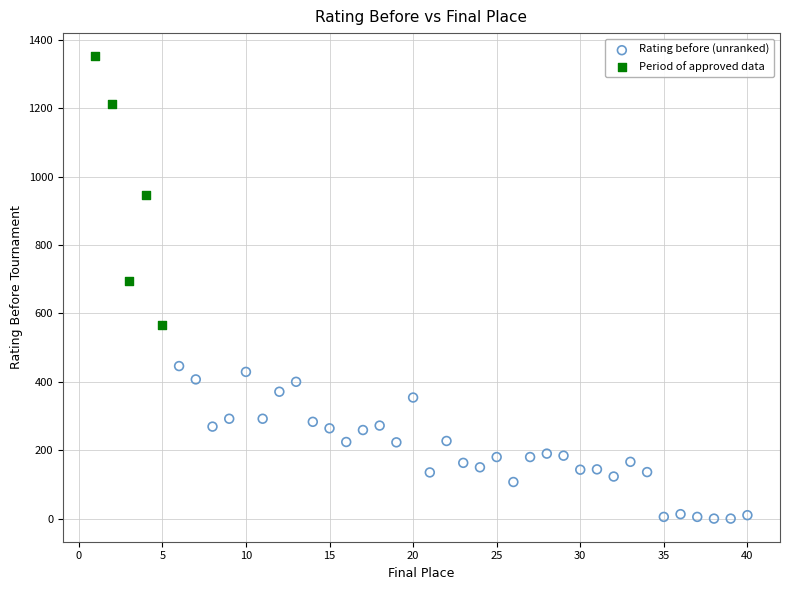

Which series contains the lowest Y value?

Rating before (unranked)